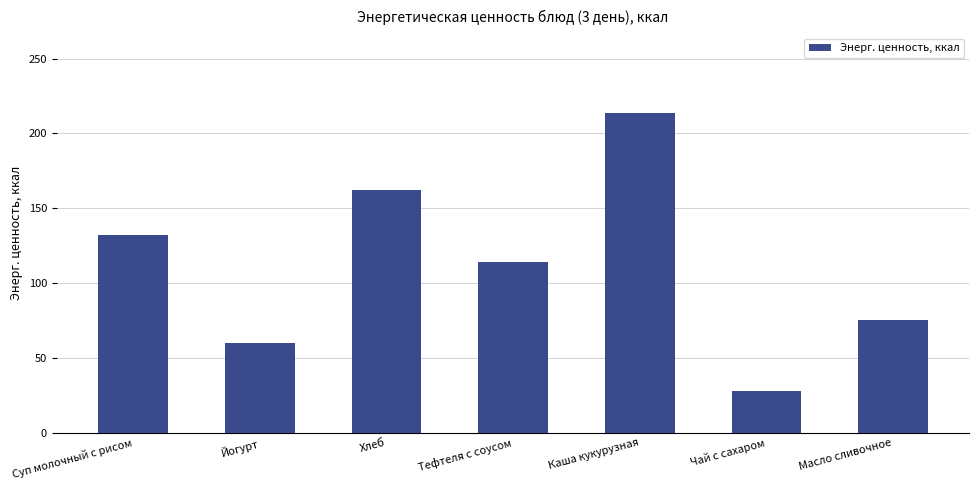

Approximately how many times larger is the value at Йогурт compared to Хлеб?

0.4